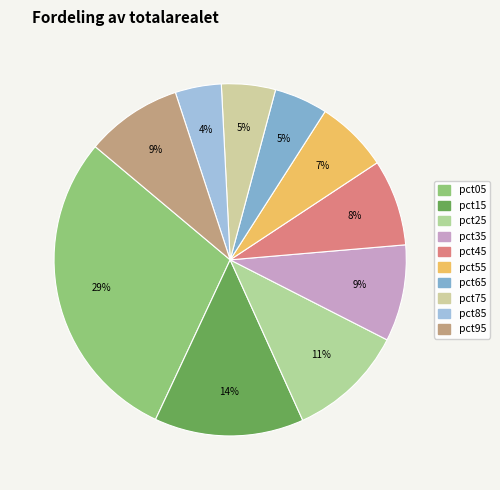

What is the smallest slice in the pie chart?

pct85